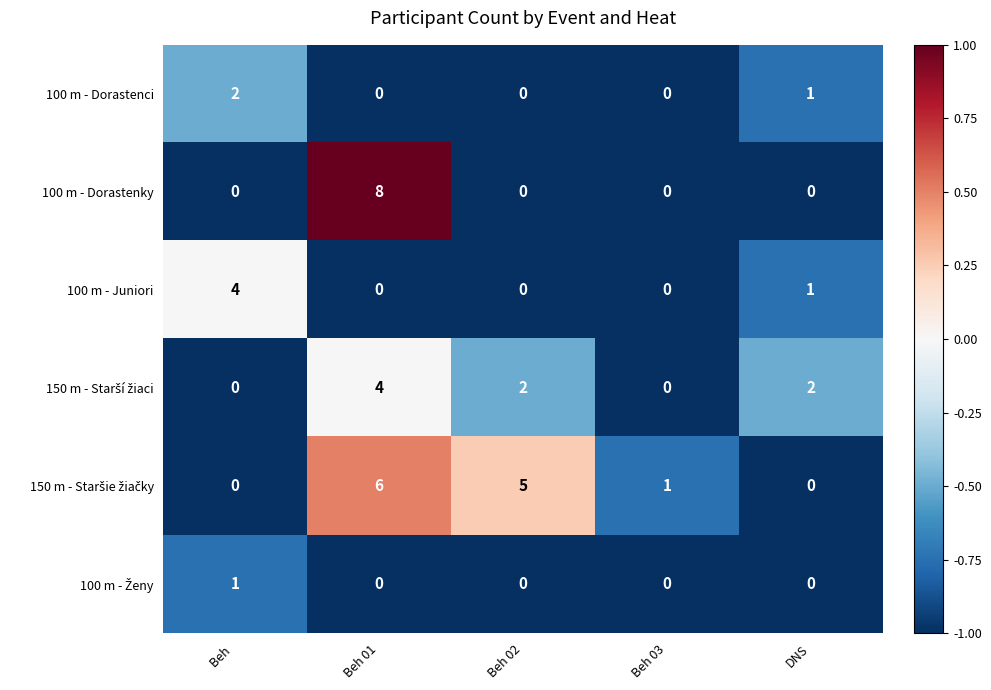

What is the difference between the highest and lowest values at Beh 01?

8